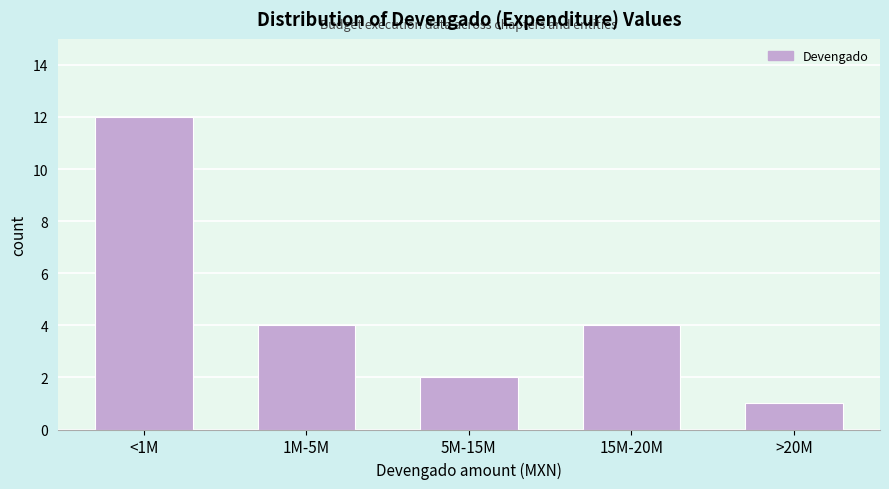

Reading left to right, extract all data points from this chart.

12	4	2	4	1